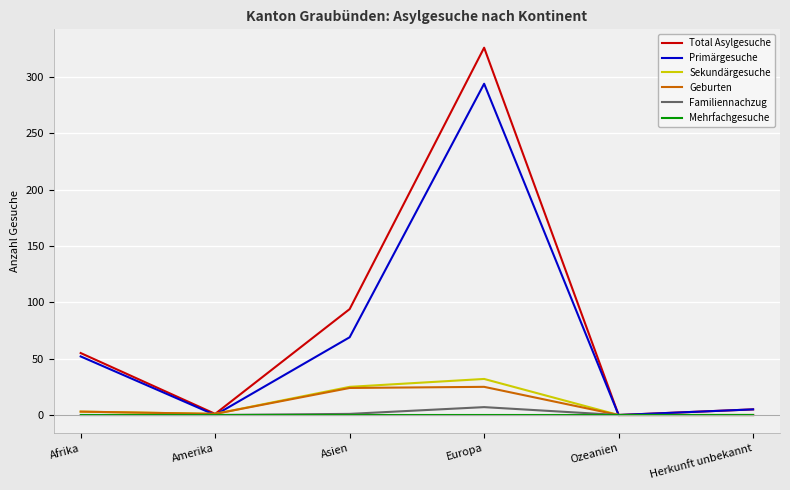

At which category does the chart reach its peak across all series?

Europa